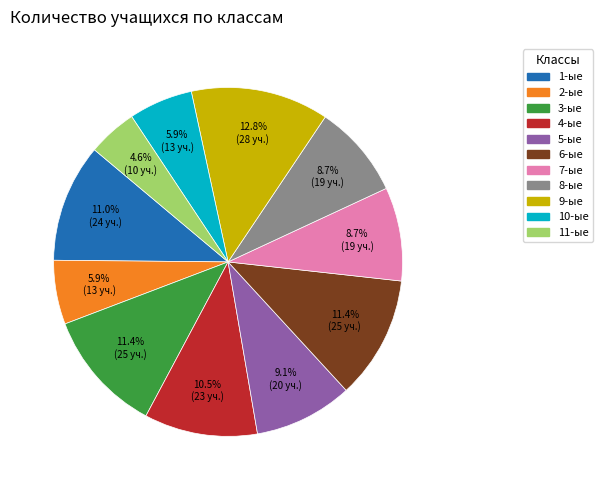

To the nearest percent, what percentage of the pie is 3-ые?

11%